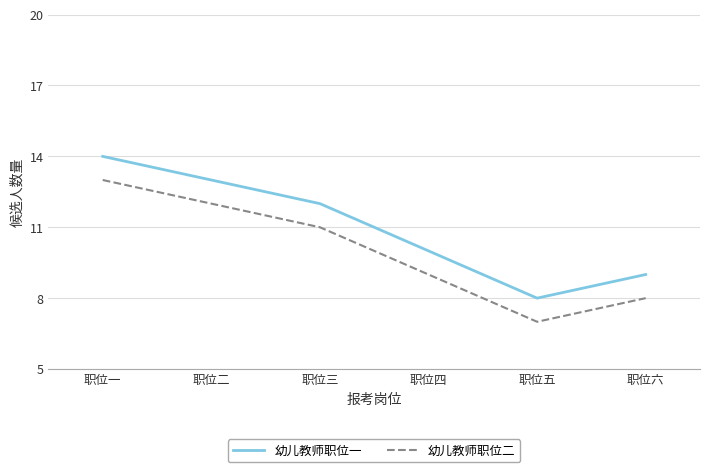

How many interior local valleys does the 幼儿教师职位一 series have?

1